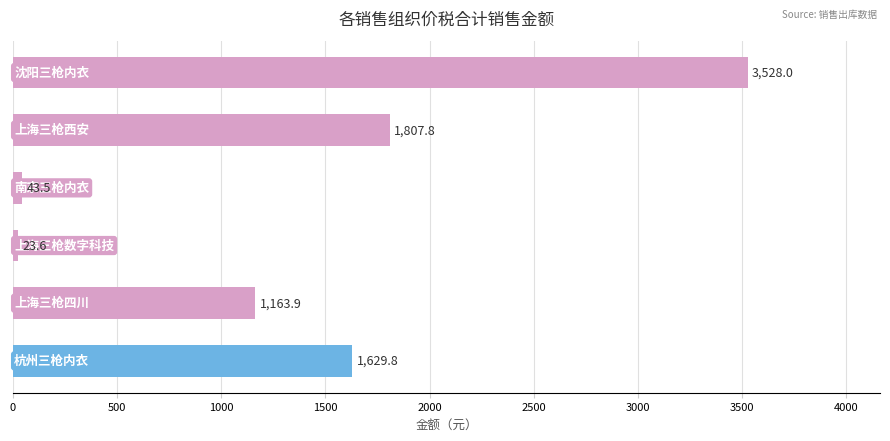

What is the average value?

1366.1